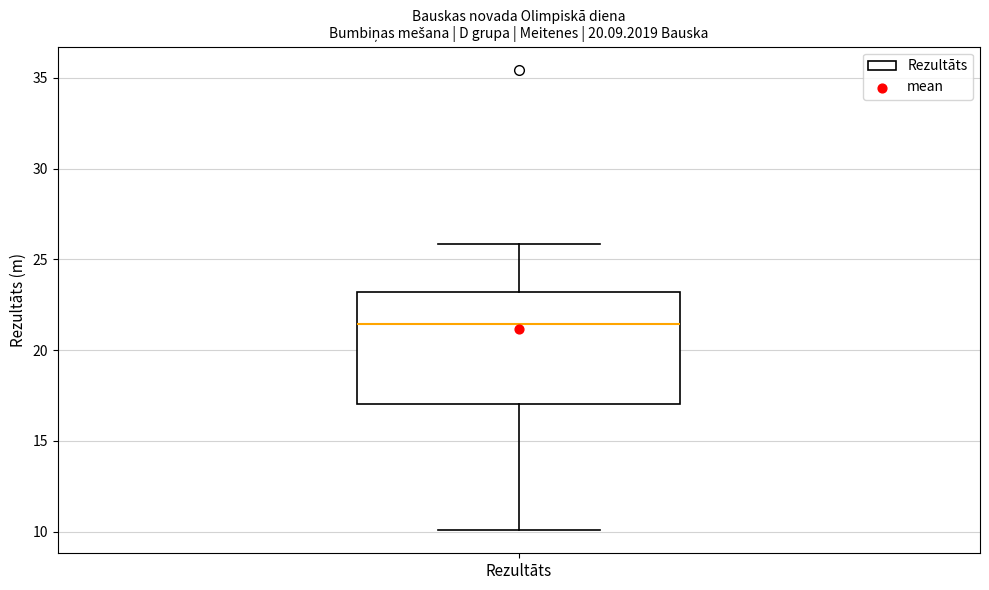

Where is the lower edge of the box for Rezultāts on the y-axis? The values are not printed on the chart, so give them approximately, as read against the axis.

17.0